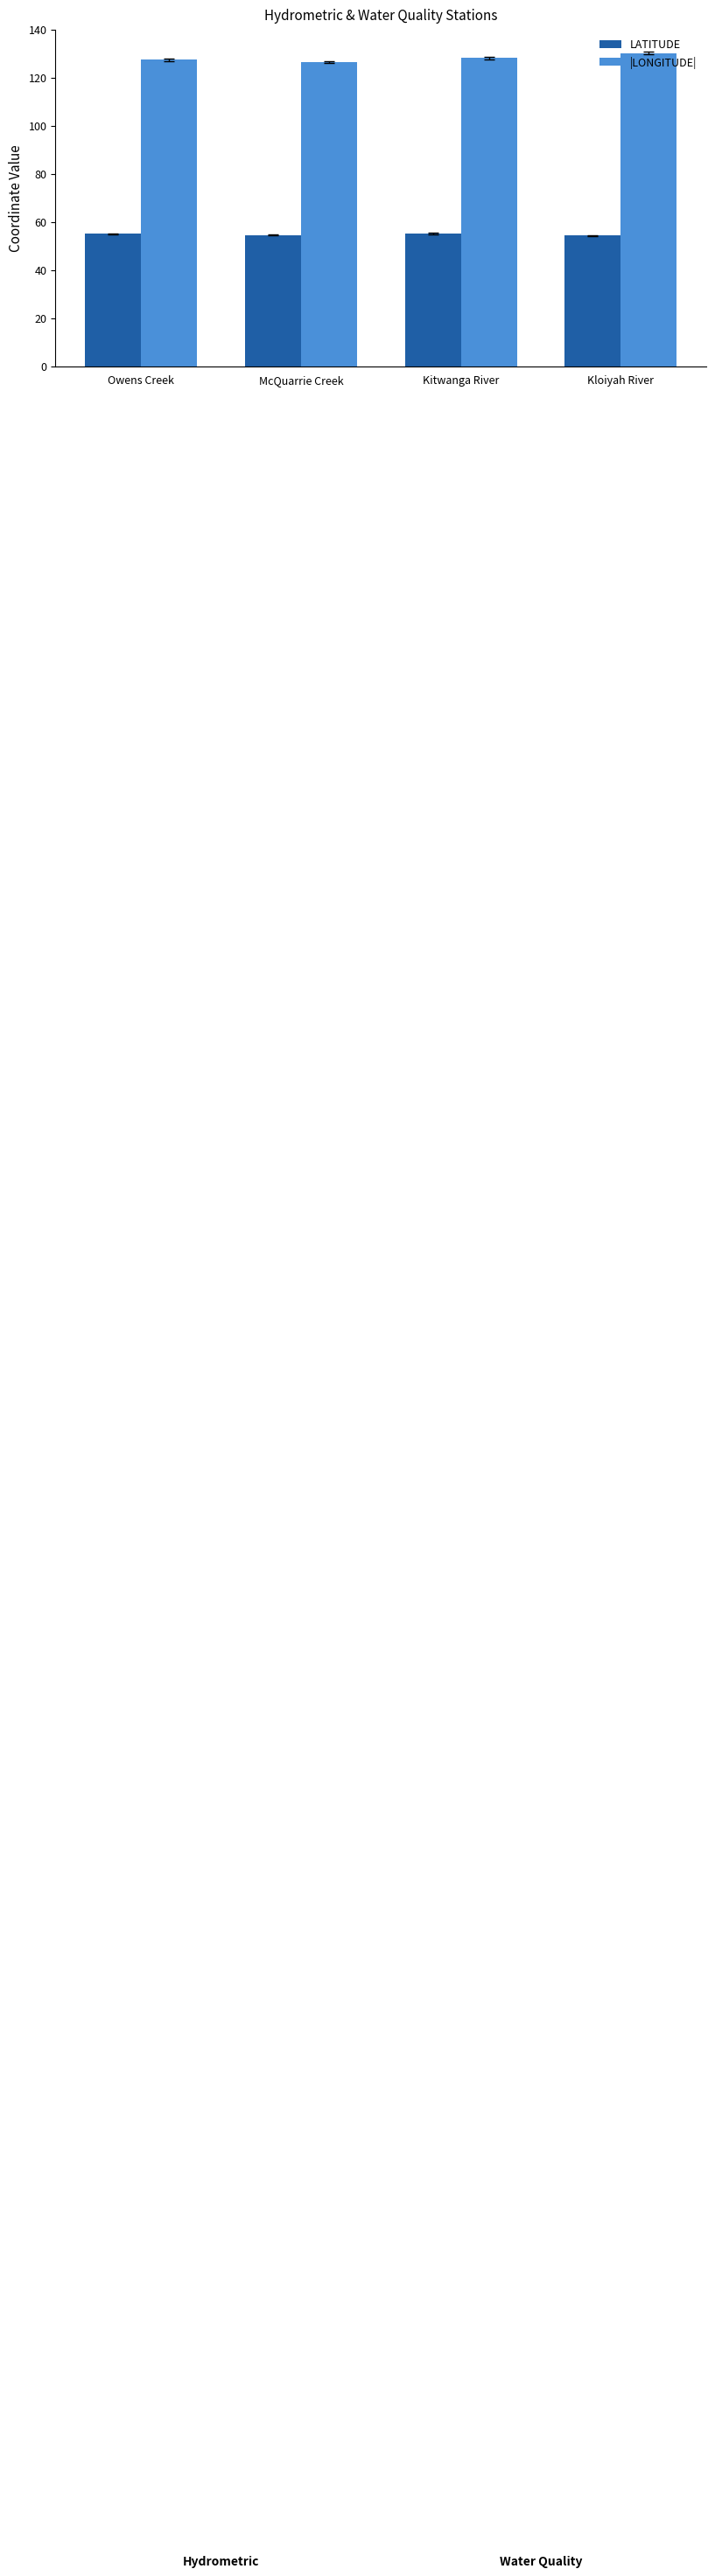

How many bars are there in each group?

2